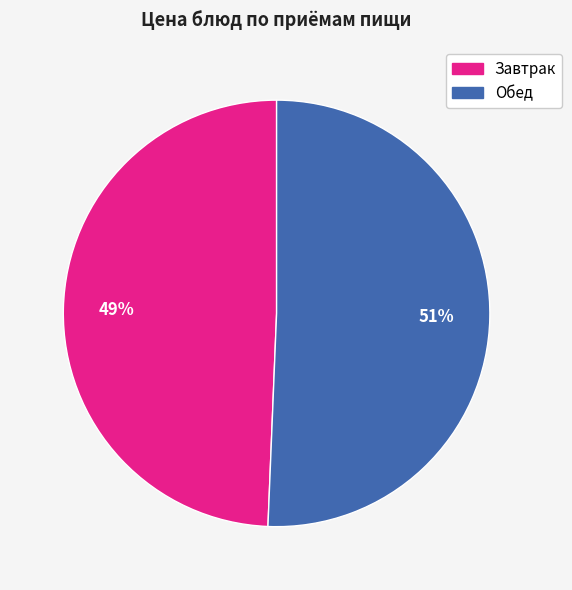

How many slices are in this pie chart?

2